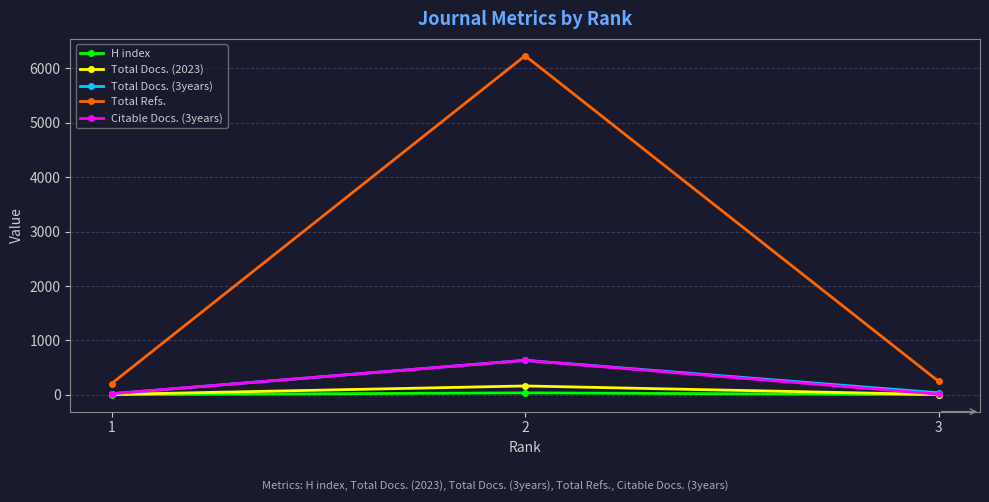

Which series has the widest spread of values?

Total Refs.